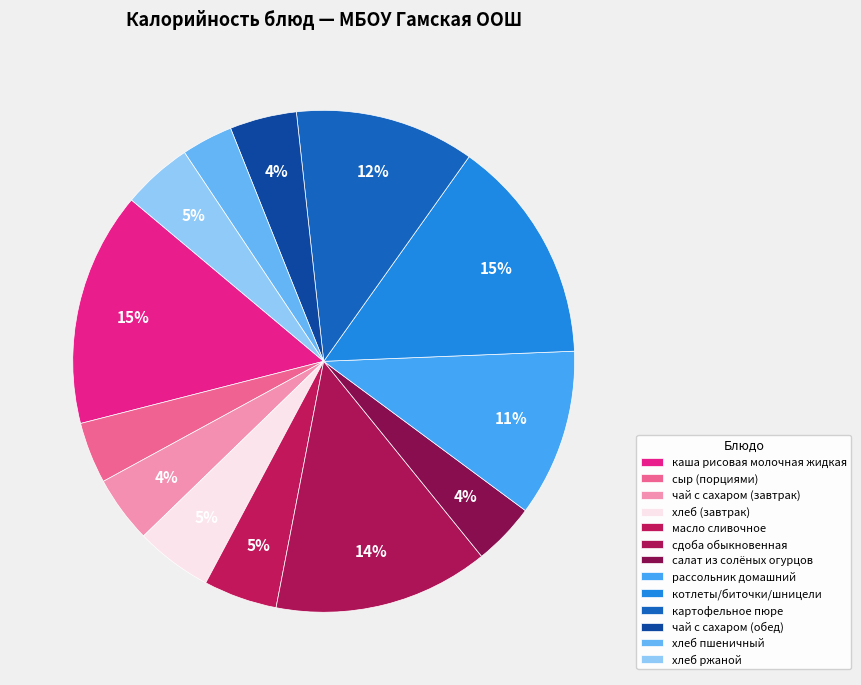

Is there any slice that represents more than half of the pie?

No